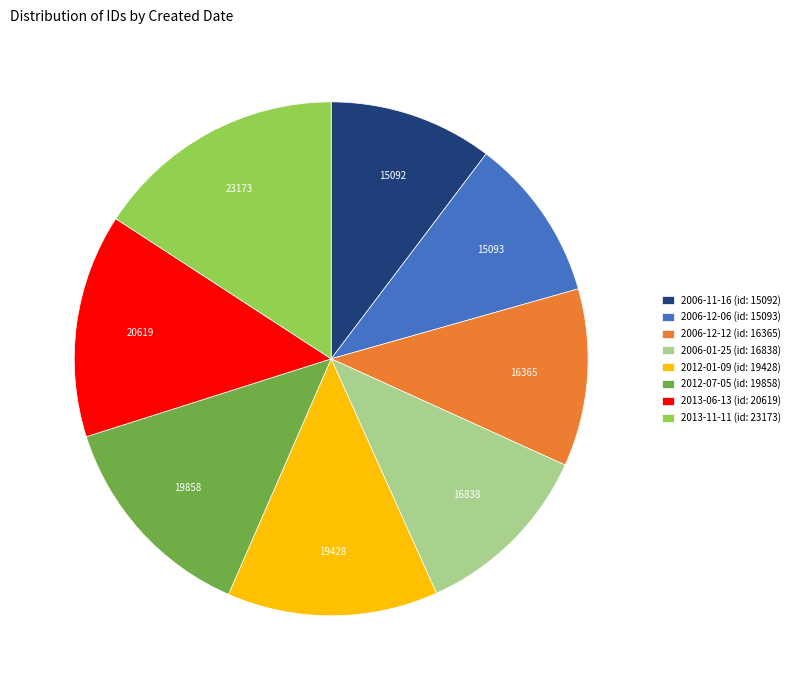

Does 2012-01-09 account for over 50% of the chart?

No